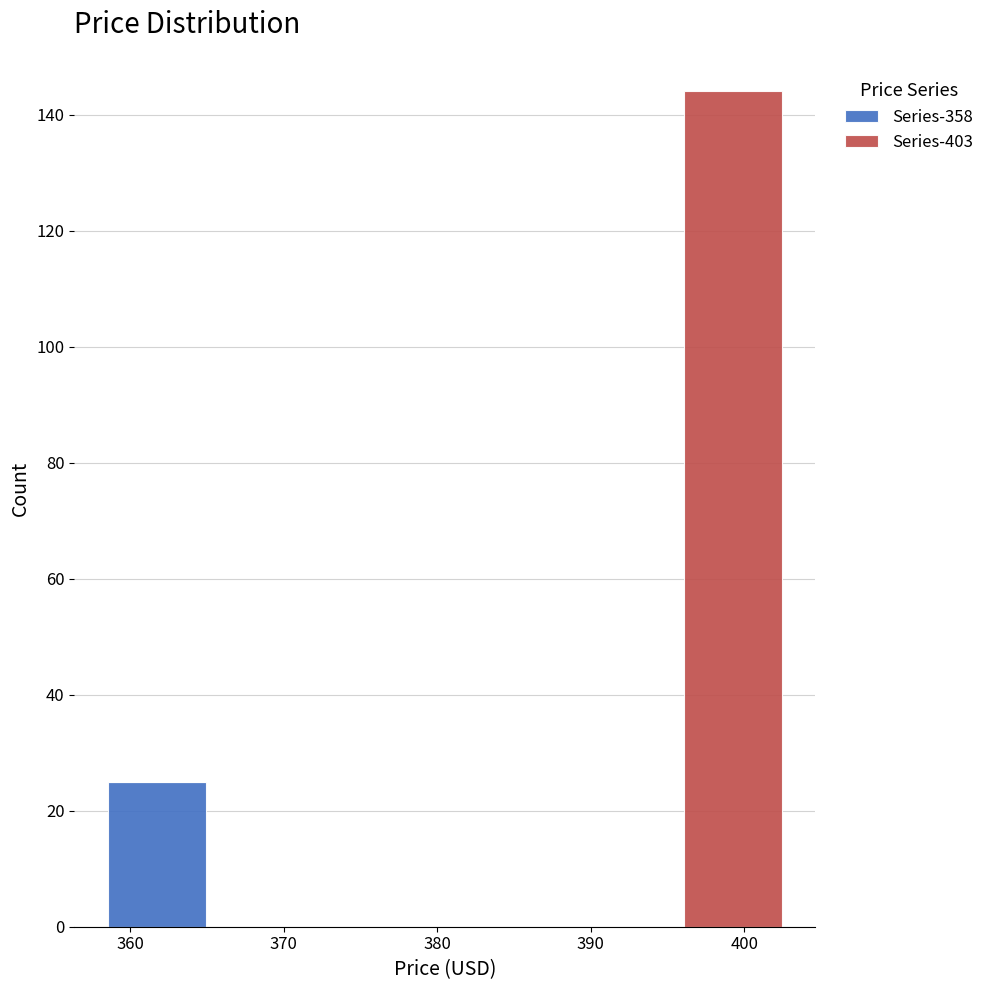

Reading left to right, transcribe this chart: for each stacked bar, give the range it covers on the x-axis and its total height. Neither the bar edges nor the heights are printed on the chart, so give them approximately, as read against the axes.

358.0 to 365.5: 26
365.5 to 373.0: 0
373.0 to 380.5: 0
380.5 to 388.0: 0
388.0 to 395.5: 0
395.5 to 403.0: 144